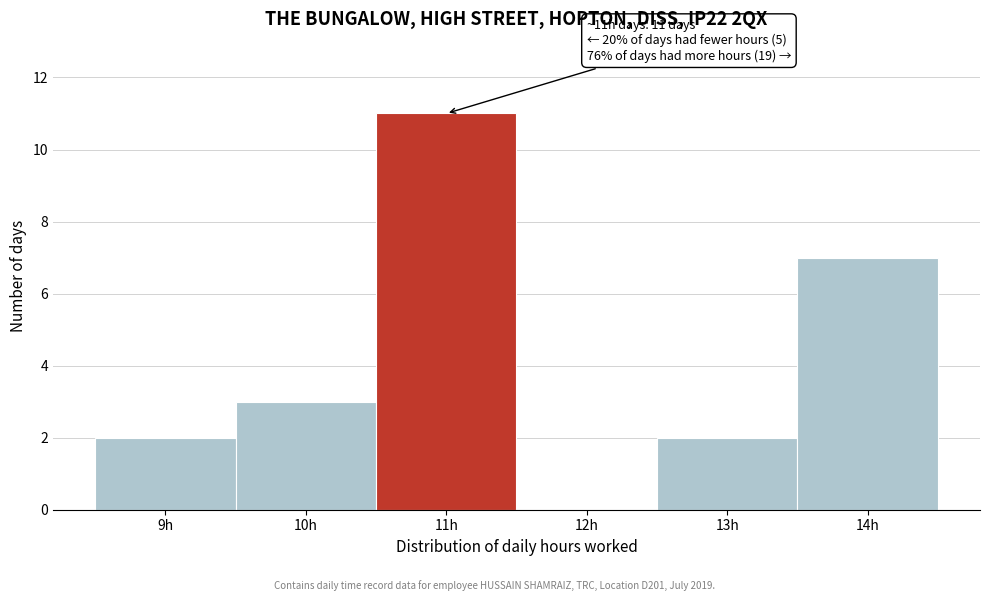

Reading left to right, list all the values displayed in this chart.

9h=2	10h=3	11h=11	12h=0	13h=2	14h=7